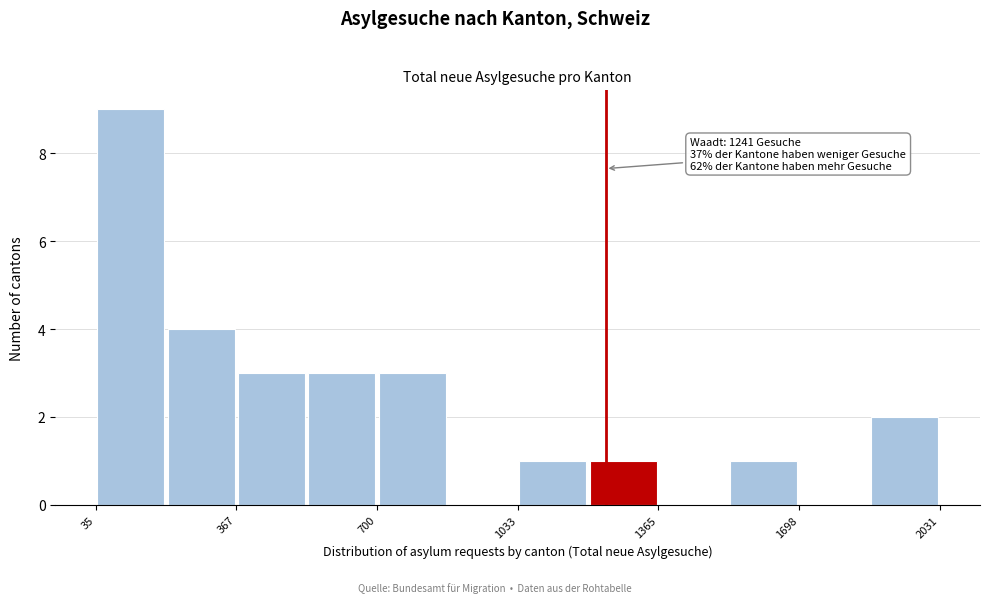

Around what value on the x-axis is the tallest bar? Give the approximate position of its centre, as read against the axis.

100